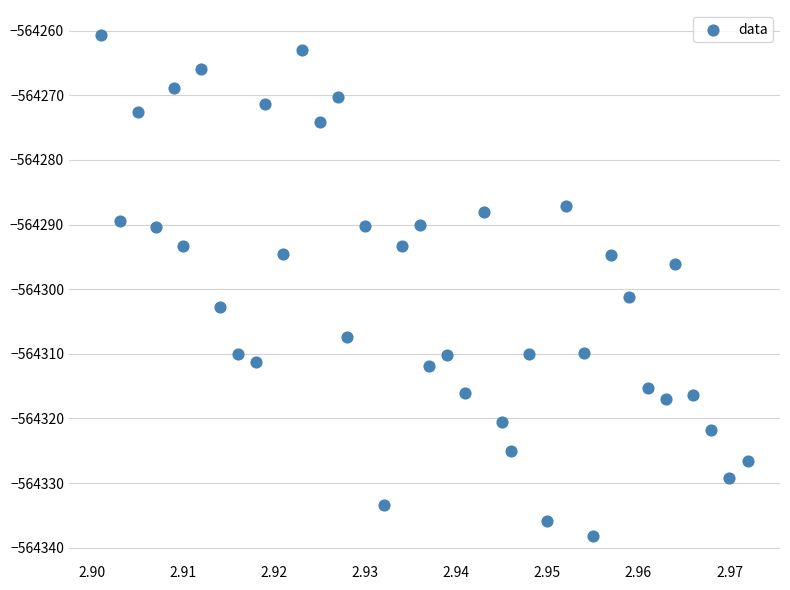

What is the range of Y values (max minus min)?

77.5